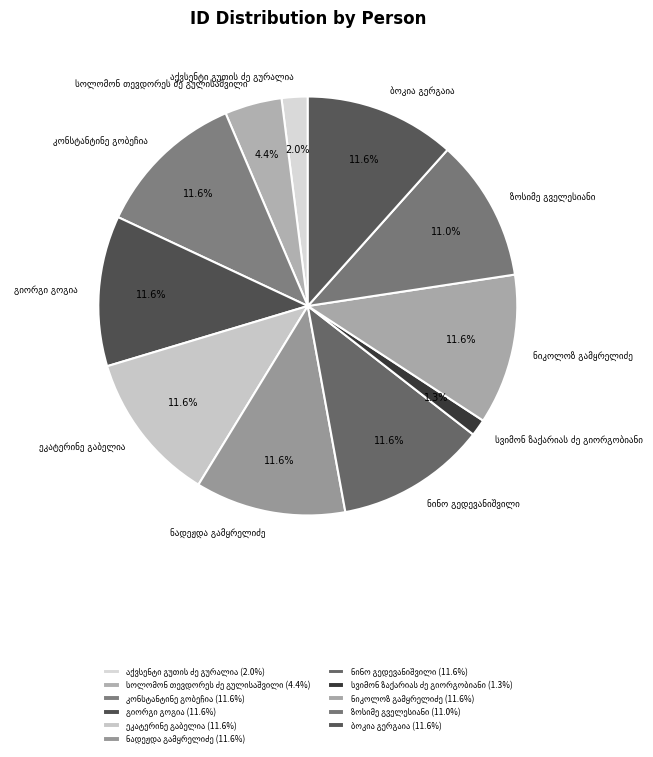

Does any single category account for the majority?

No